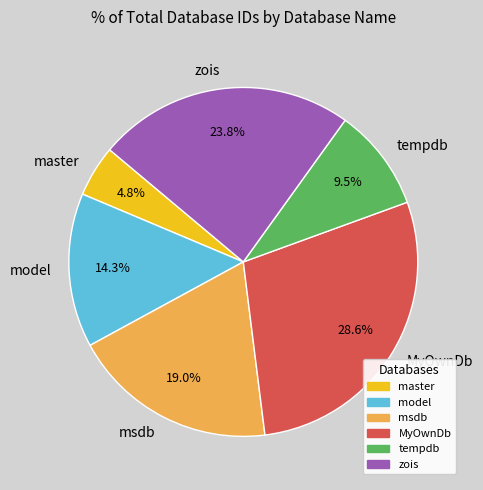

To the nearest percent, what is the difference between the model and tempdb slice percentages?

5%